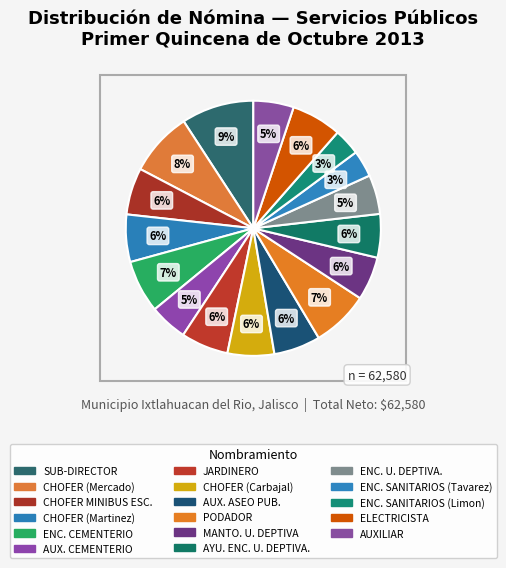

To the nearest percent, what is the combined percentage of CHOFER (Mercado) and AUX. ASEO PUB.?

14%